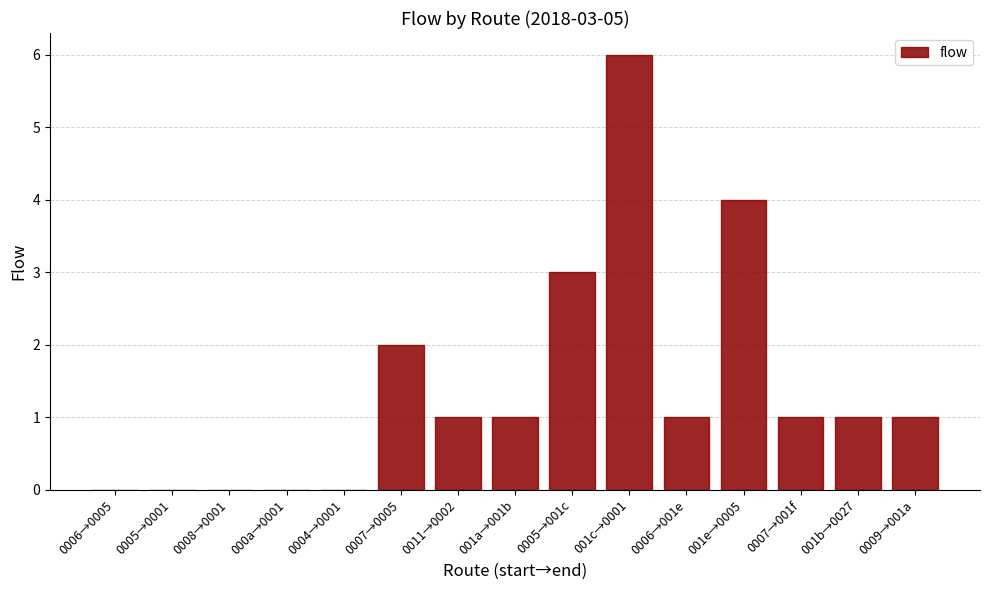

Are the bars grouped side by side (vs. stacked)?

No